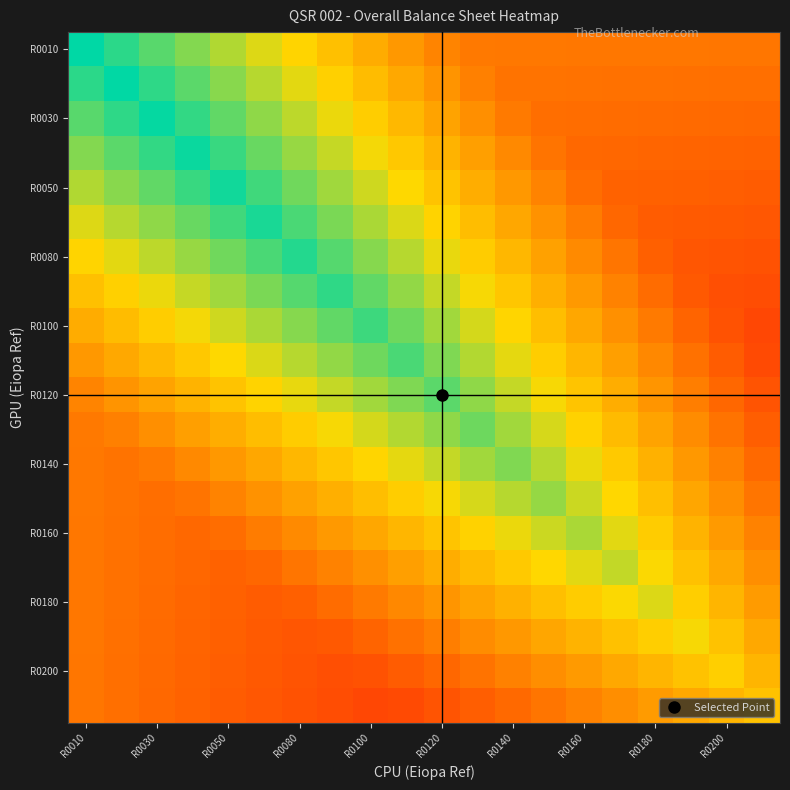

How many data points does each series have?

20